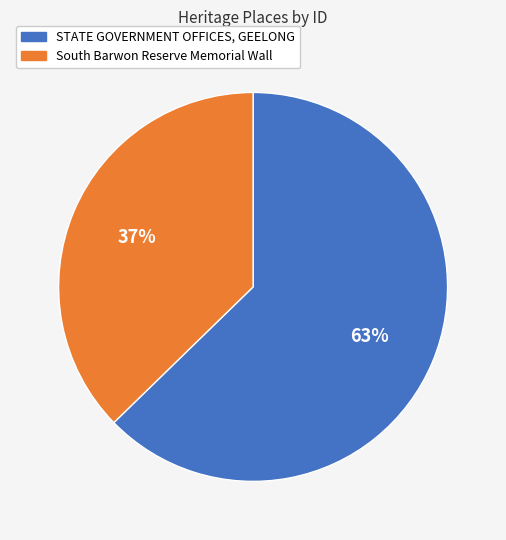

Count the number of slices in the pie.

2